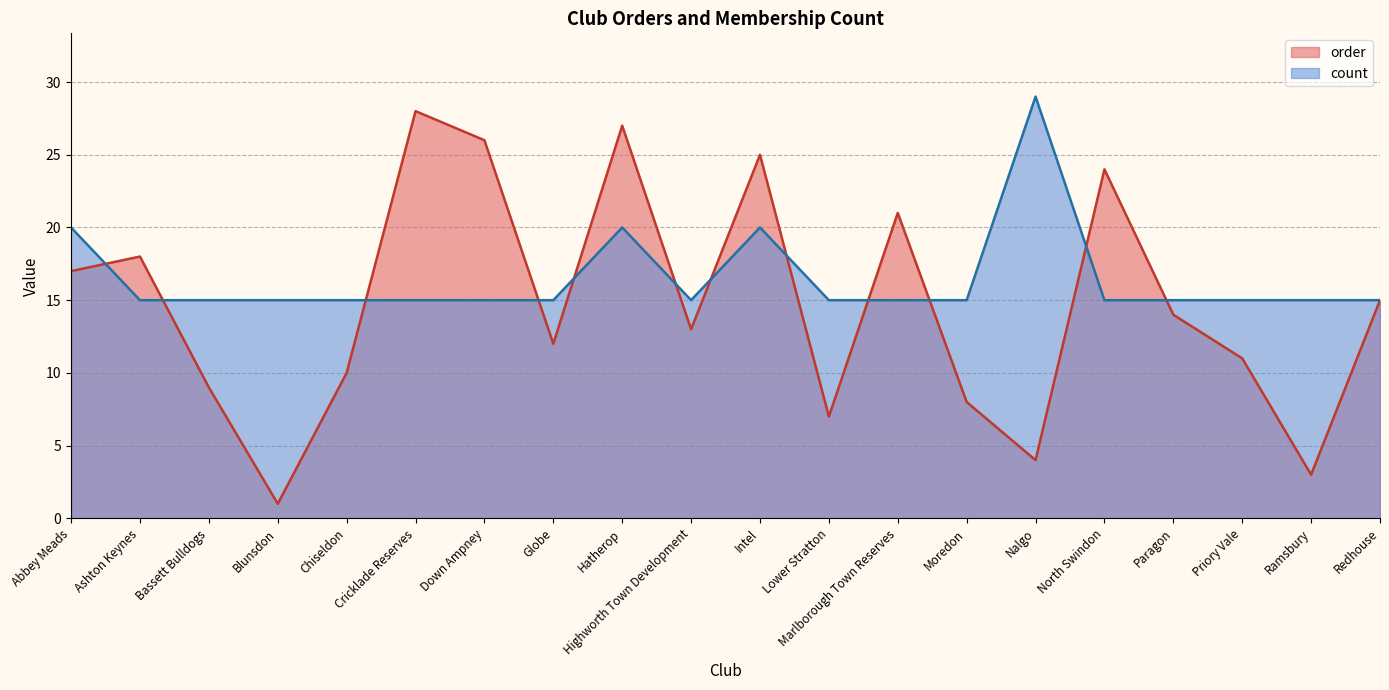

How many lines are shown in the chart?

2